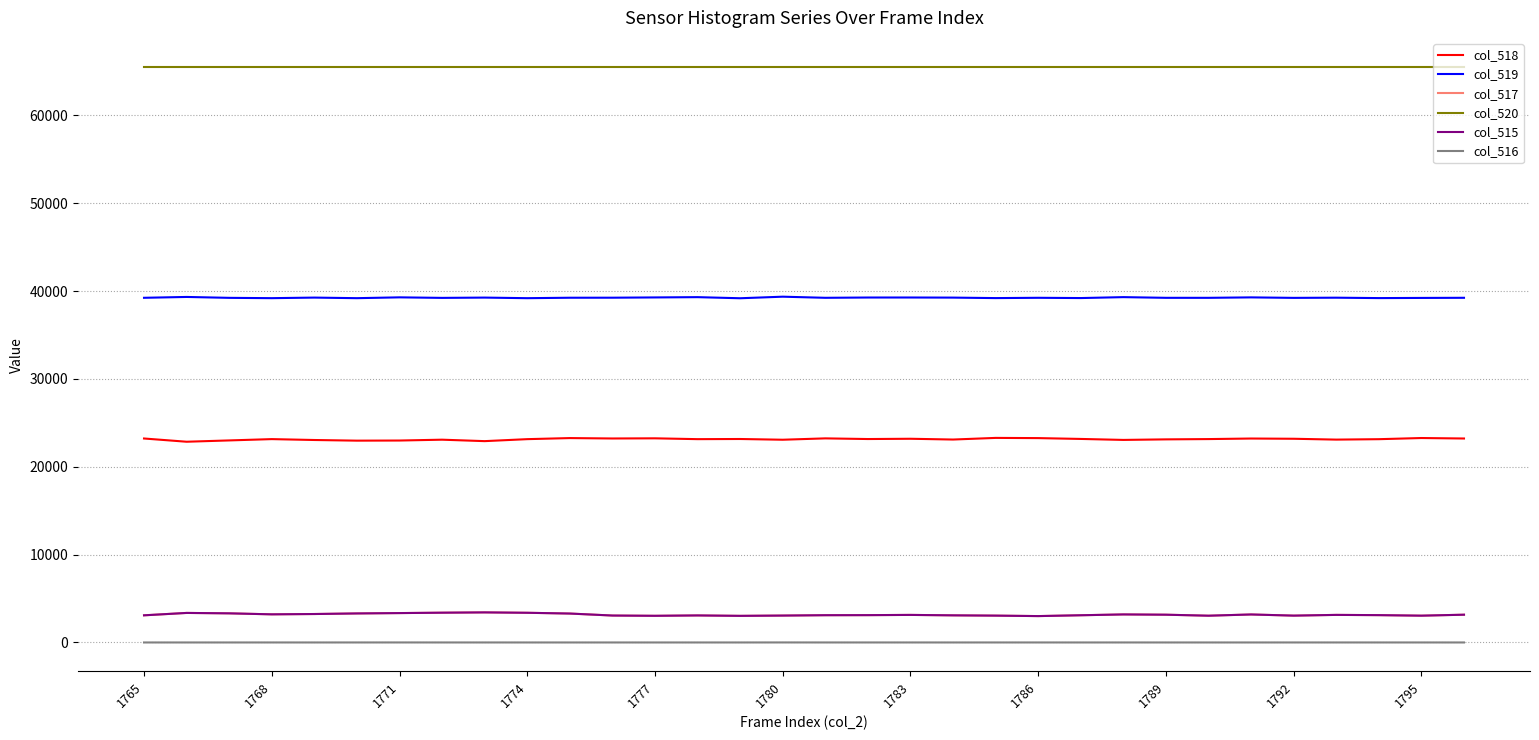

What is the lowest value of the col_517 series?

3003